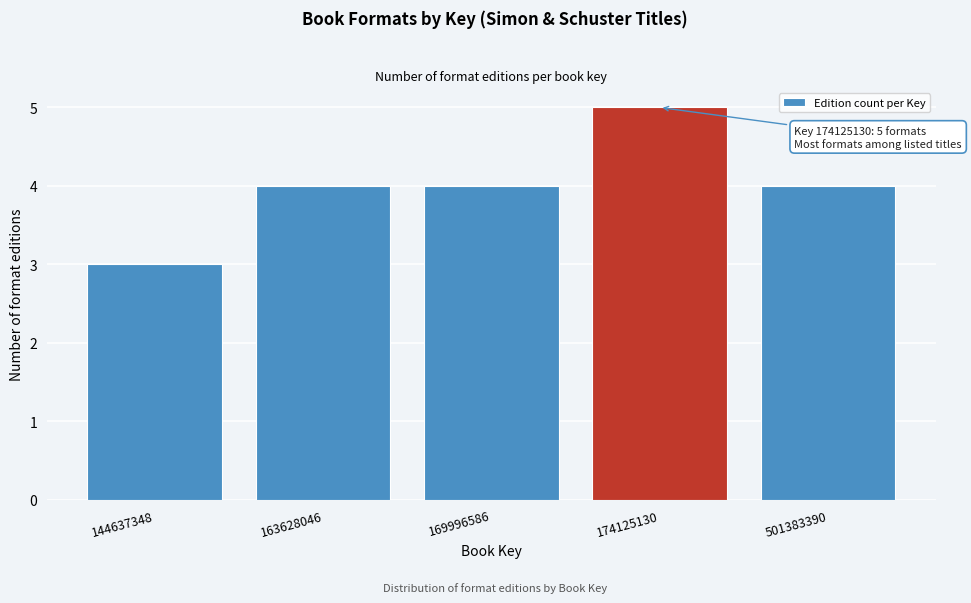

Reading left to right, what are all the values shown in this chart?

3	4	4	5	4